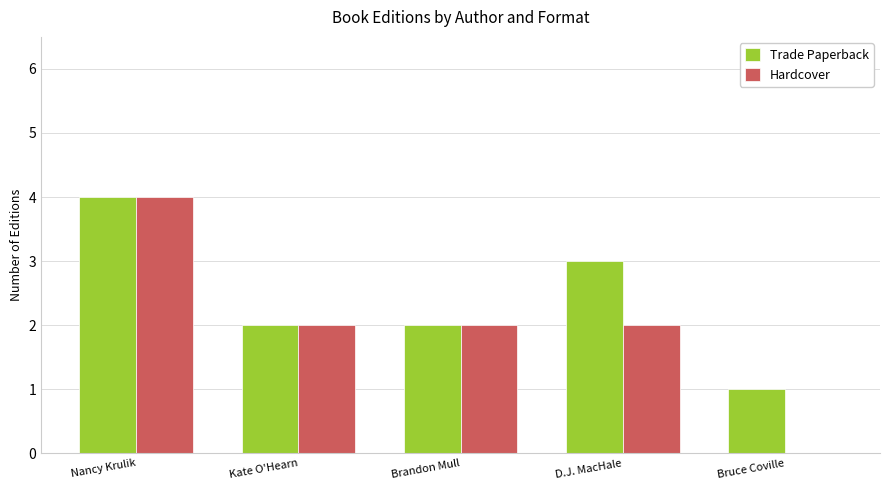

How many Hardcover values are between 2 and 3?

3